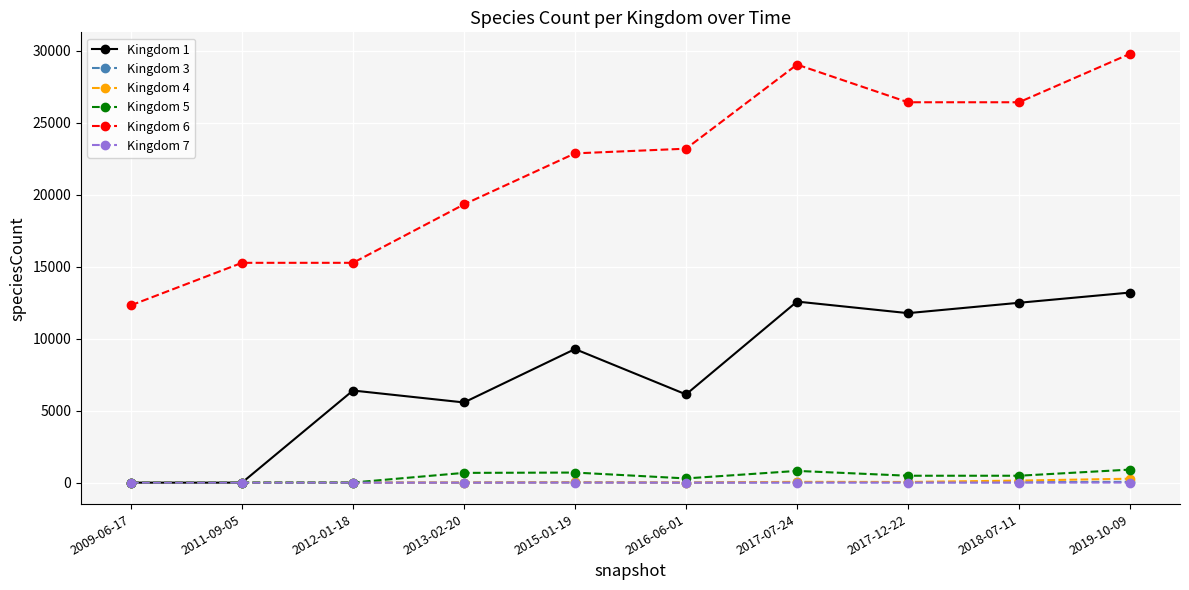

What is the total value across all series at 2018-07-11?

39555